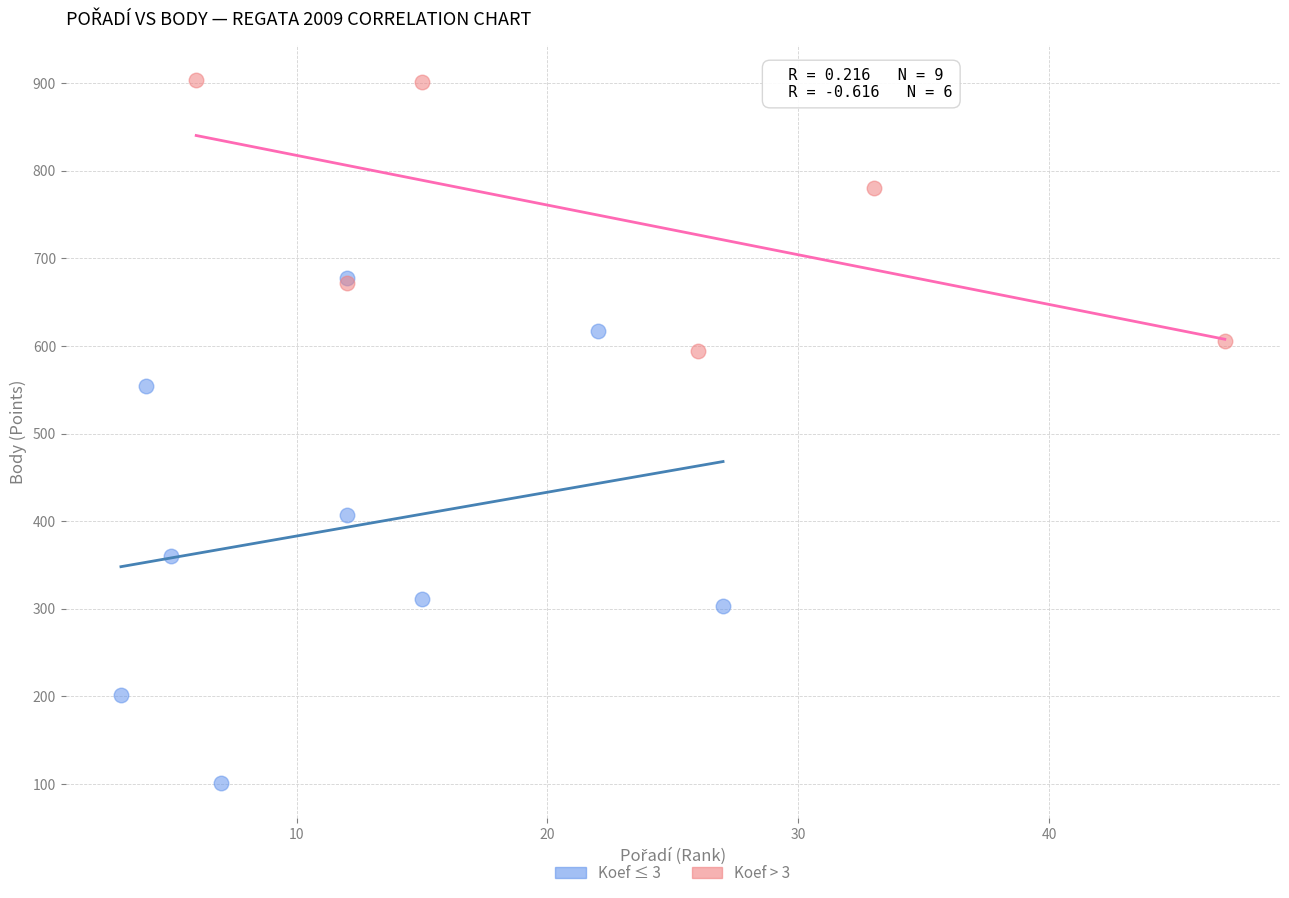

Which series has the largest Y range (max minus min)?

Koef ≤ 3